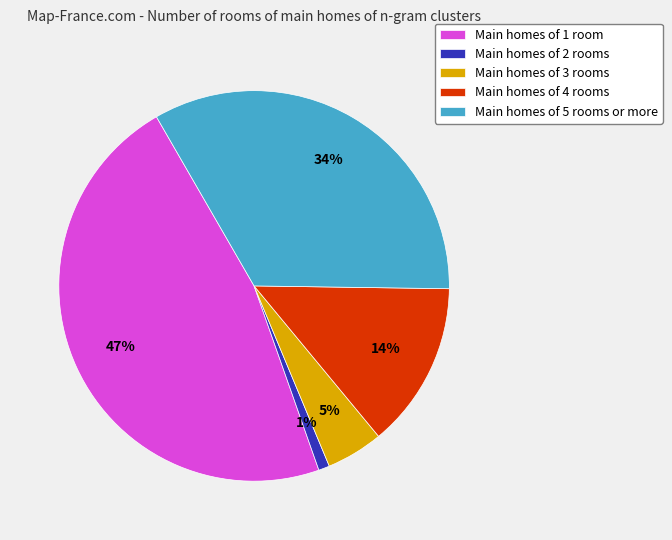

The Main homes of 4 rooms slice represents 14% of the pie. True or false?

True